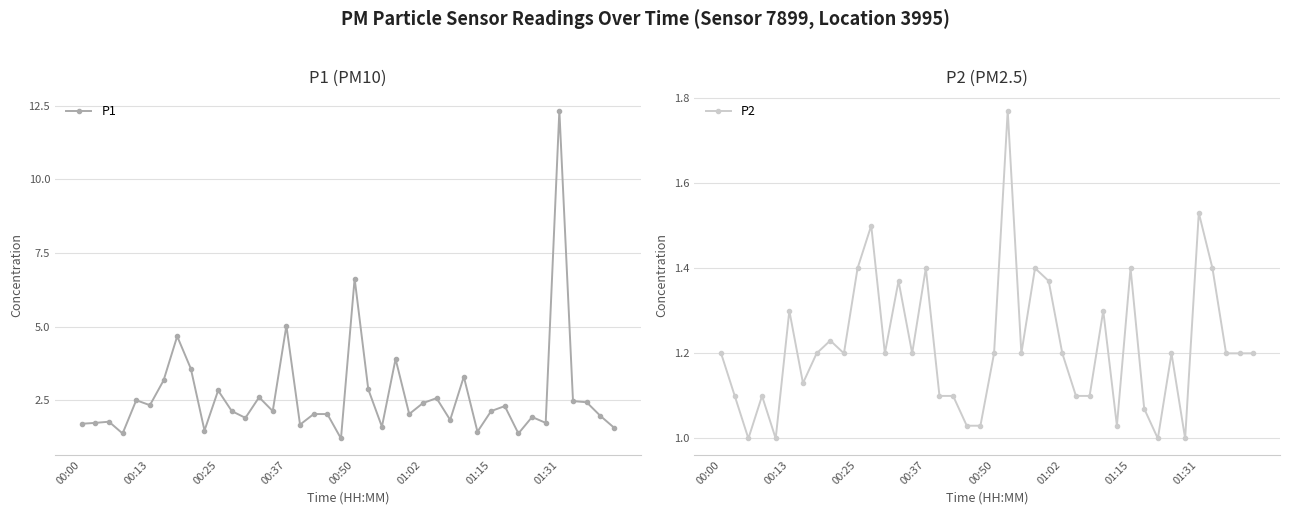

In P2, how many points are lower than both neighbors (excluding endpoints)?

10